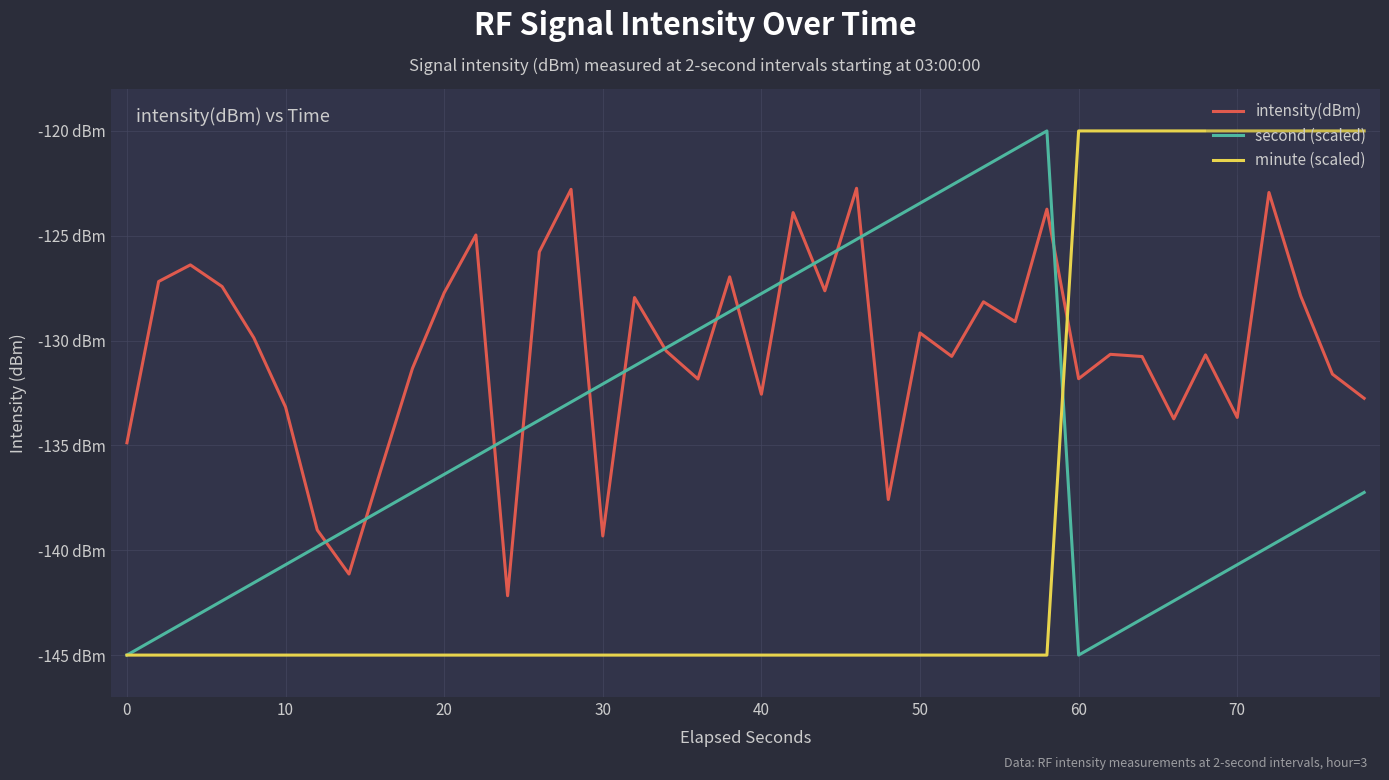

Which series has the largest total across all categories?

intensity(dBm)